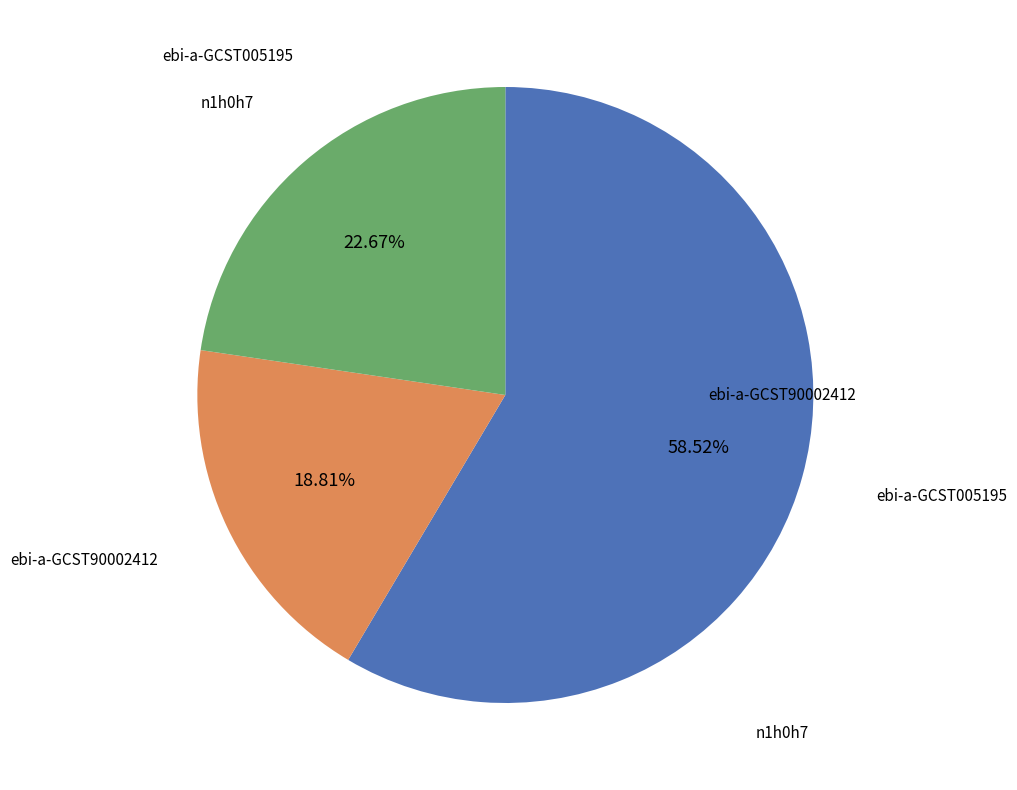

Does any single category account for the majority?

Yes